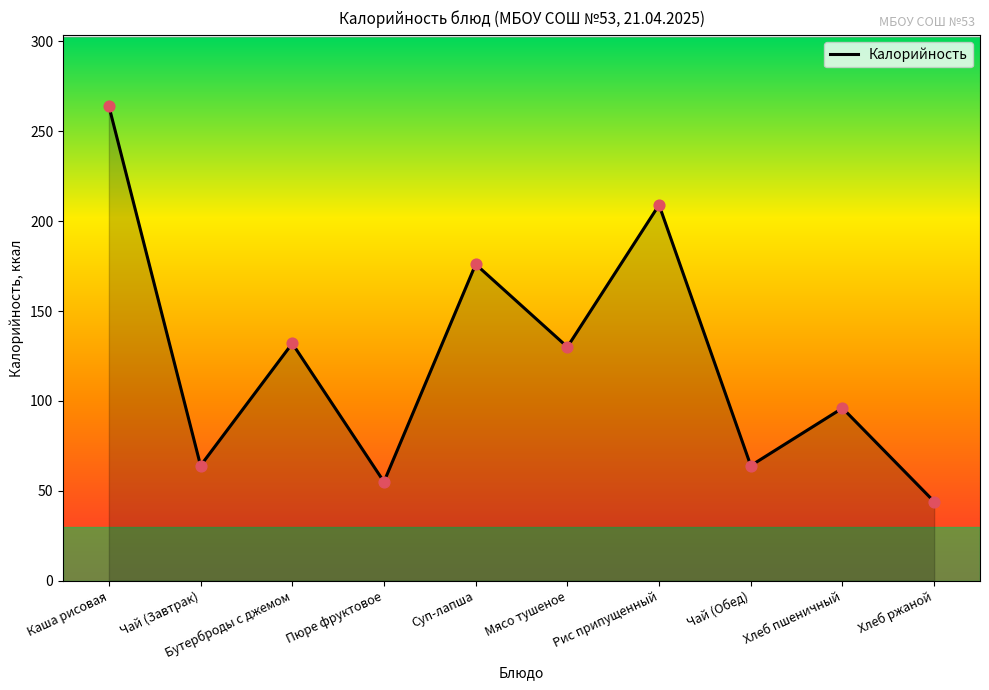

What is the change in value from Мясо тушеное to Рис припущенный?

+79